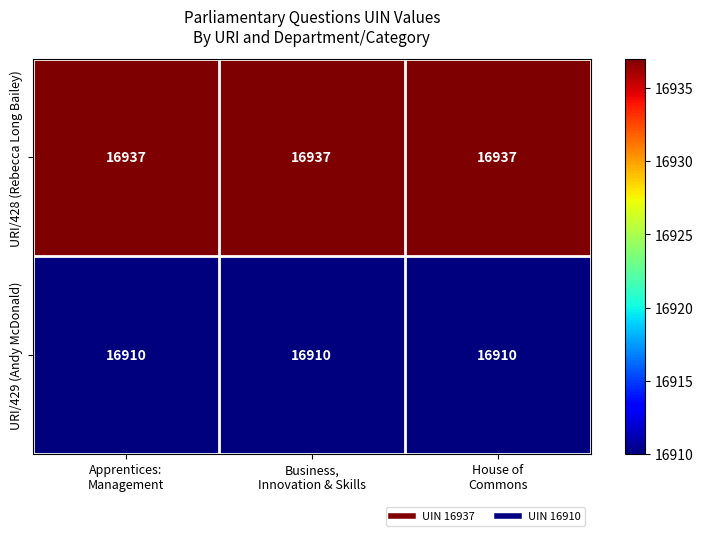

List the series in order of their overall mean, highest first.

URI/428 (Rebecca Long Bailey), URI/429 (Andy McDonald)